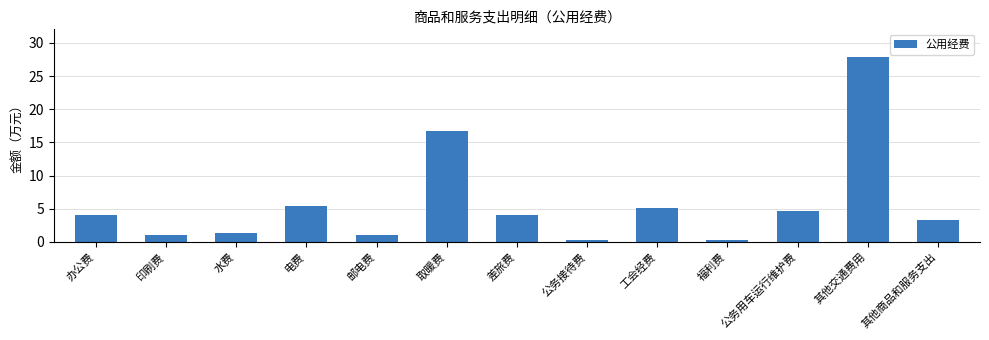

How many bars are there in total?

13